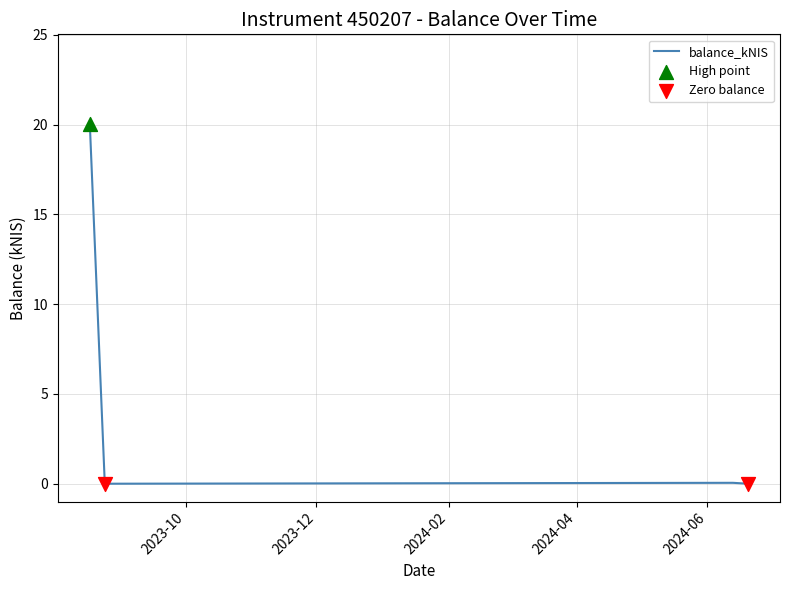

What is the difference between the maximum and minimum values?

20.0